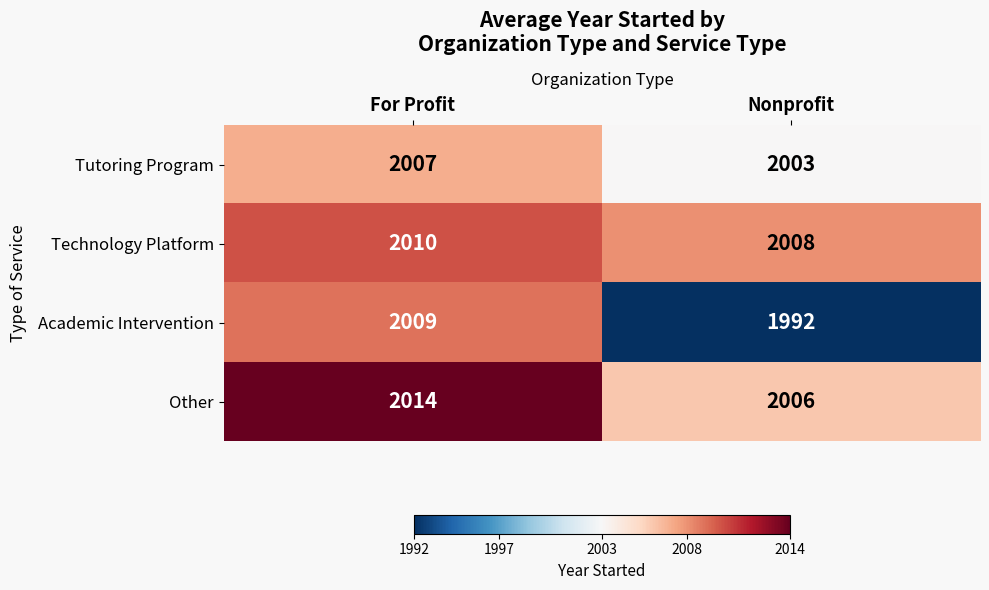

At For Profit, list the series in order from smallest to largest.

Tutoring Program, Academic Intervention, Technology Platform, Other